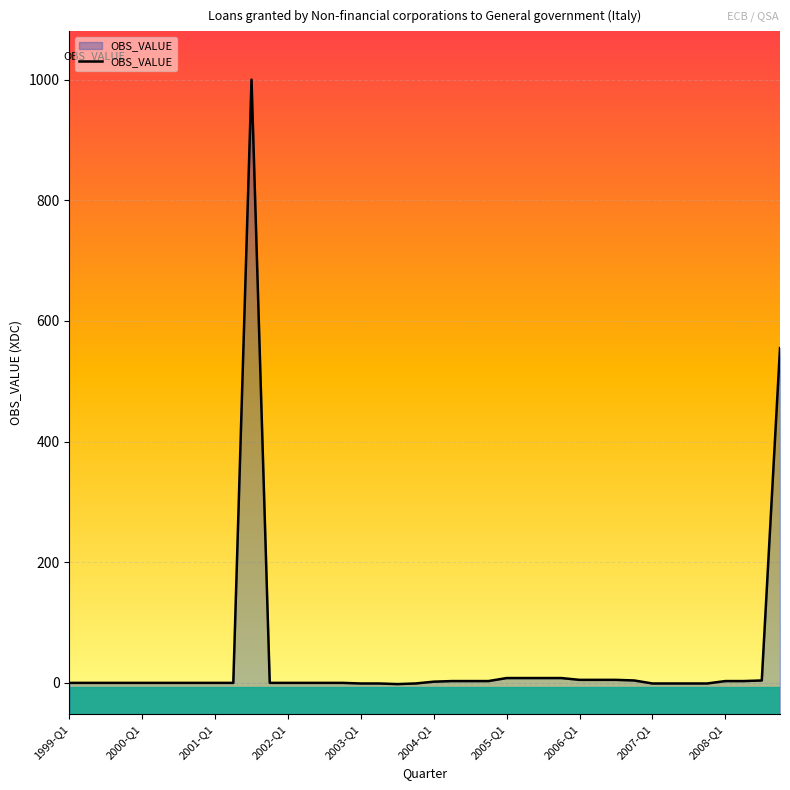

Does the chart display data point markers on the line(s)?

No